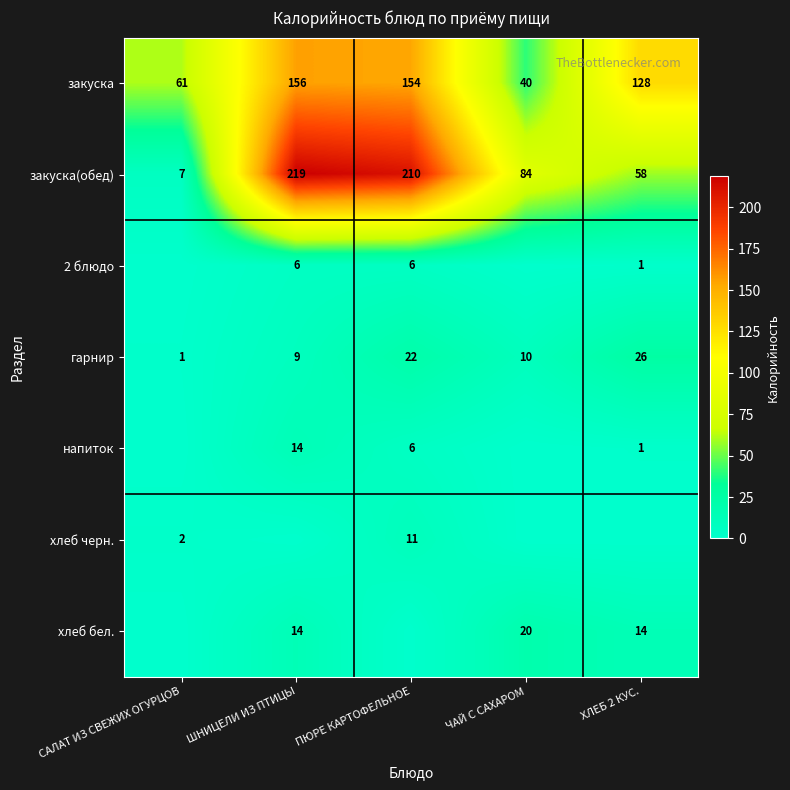

What is the difference between the закуска values at ХЛЕБ 2 КУС. and ПЮРЕ КАРТОФЕЛЬНОЕ?

26